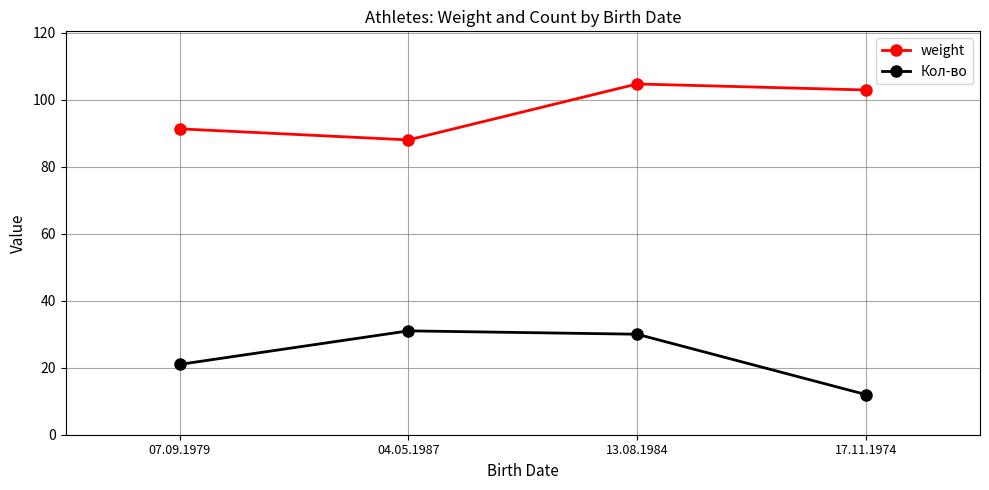

True or false: Кол-во and weight intersect in this chart.

False